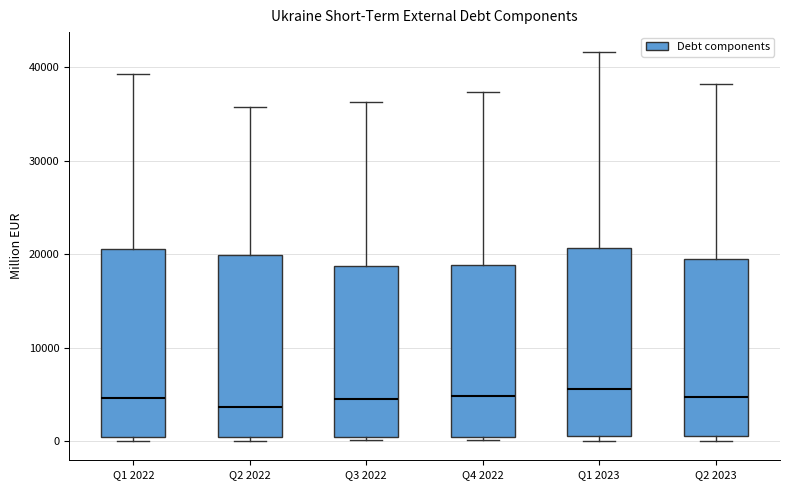

Reading left to right, read every box against the y-axis: the position of its median line, the range the box covers, and the ends of its whiskers. The values are not printed on the chart, so give them approximately, as read against the axis.

Q1 2022: median 5000, box 0 to 21000, whiskers 0 (just below the box's lower edge) to 39000
Q2 2022: median 4000, box 0 to 20000, whiskers 0 (just below the box's lower edge) to 36000
Q3 2022: median 5000, box 0 to 19000, whiskers 0 (just below the box's lower edge) to 36000
Q4 2022: median 5000, box 0 to 19000, whiskers 0 (just below the box's lower edge) to 37000
Q1 2023: median 6000, box 1000 to 21000, whiskers 0 to 42000
Q2 2023: median 5000, box 1000 to 19000, whiskers 0 to 38000